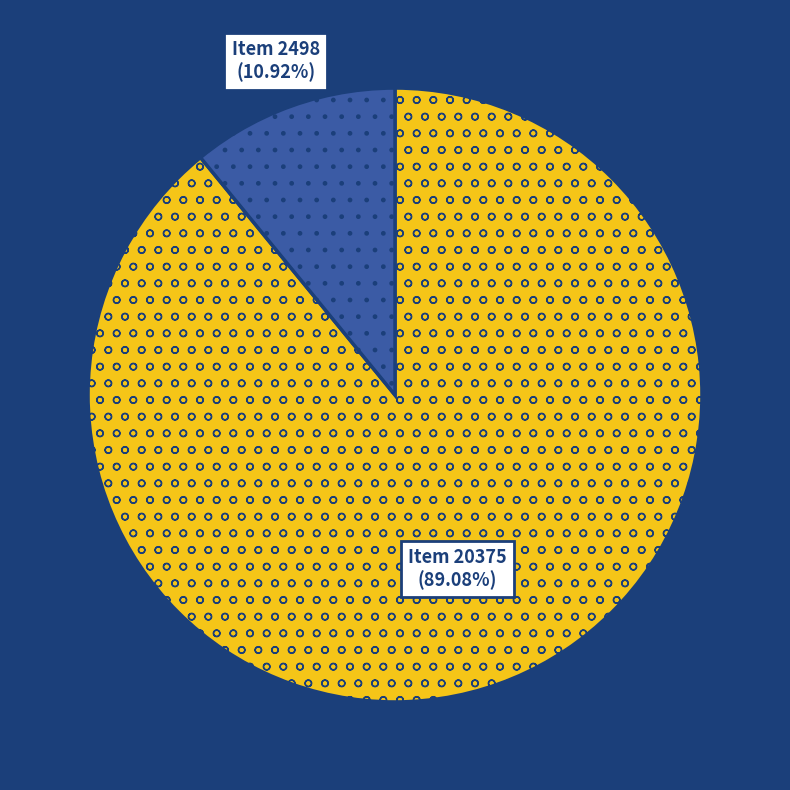

Is there any slice that represents more than half of the pie?

Yes